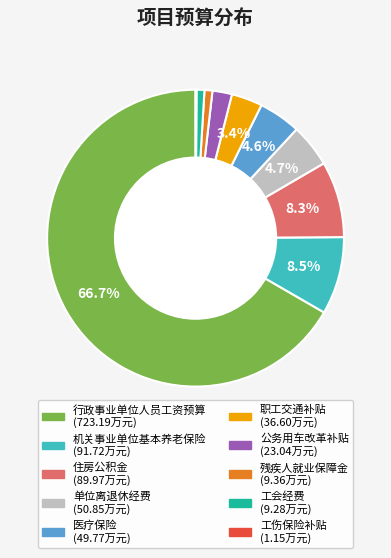

Is there a majority slice in this chart?

Yes